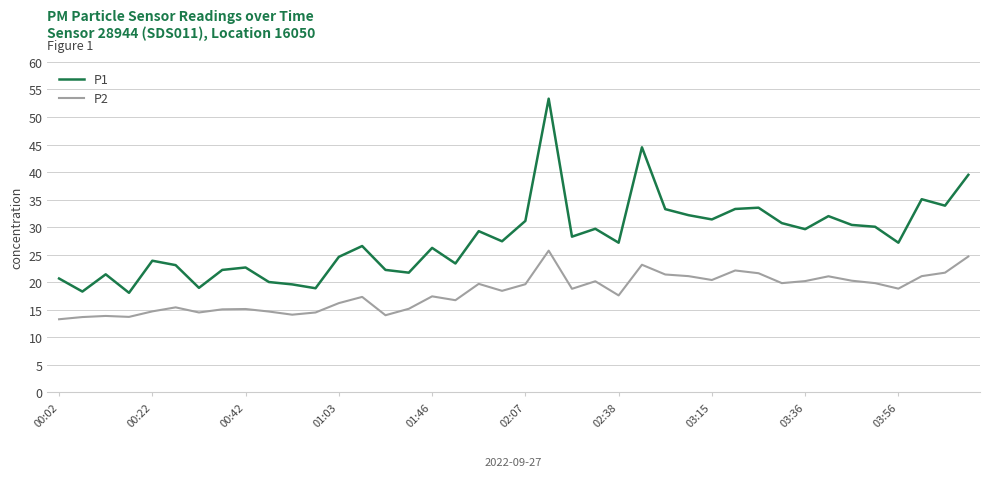

Which series has the widest spread of values?

P1